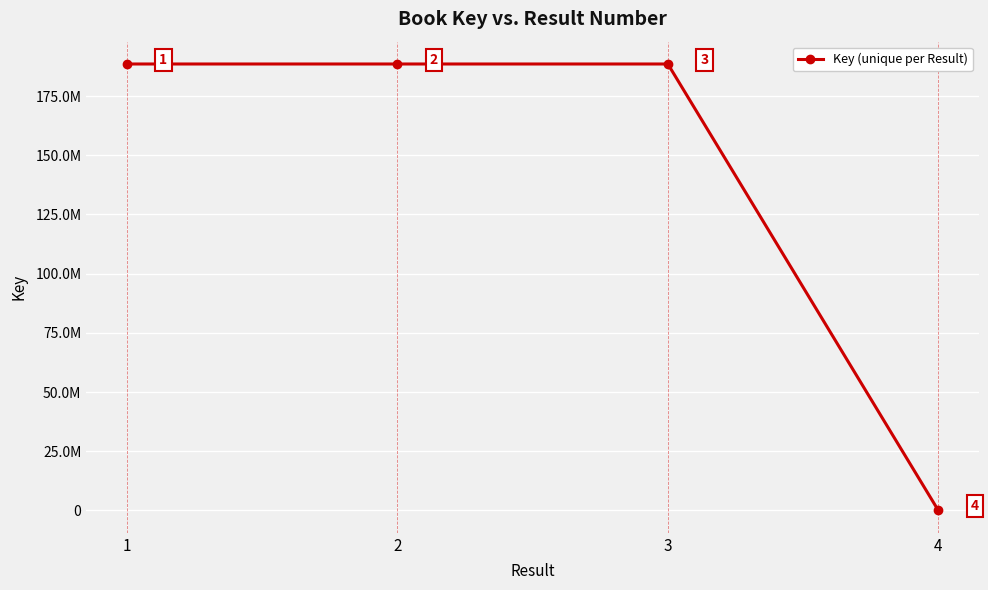

Is this an area chart (filled region under the line)?

No